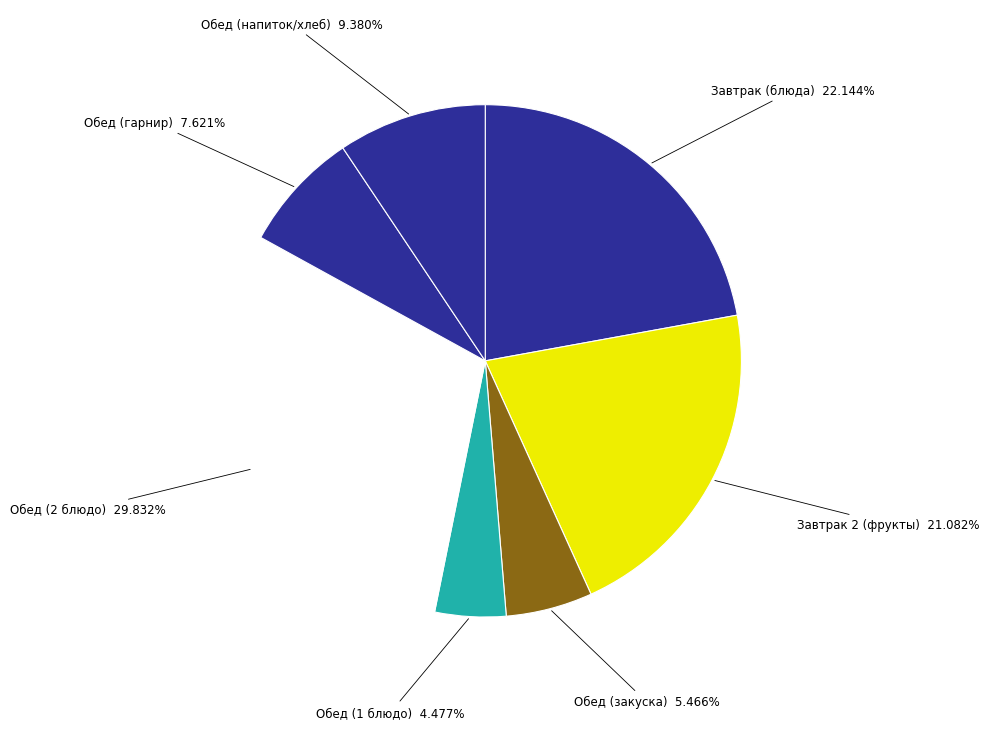

Rank the categories by value from highest to lowest.

Обед (2 блюдо), Завтрак (блюда), Завтрак 2 (фрукты), Обед (напиток/хлеб), Обед (гарнир), Обед (закуска), Обед (1 блюдо)